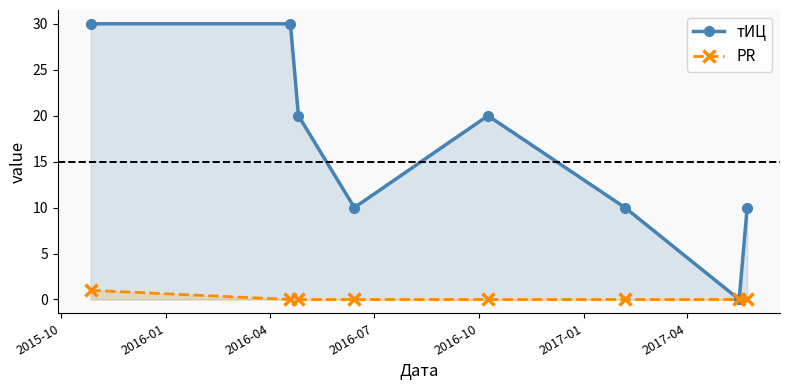

What is the value of the тИЦ point at the 5th from the left?

20